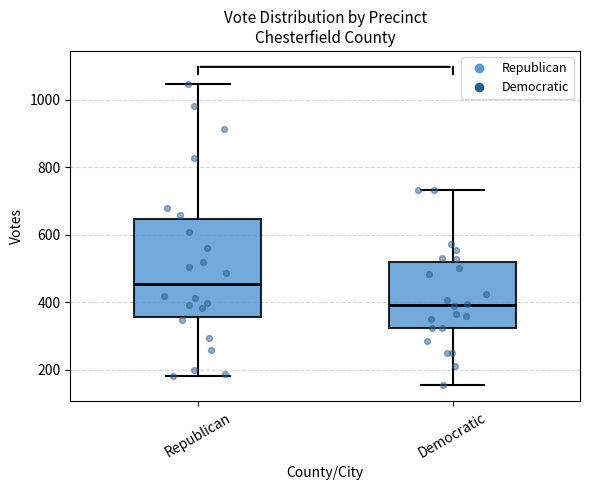

Where does the upper whisker of the box for Democratic end on the y-axis? The values are not printed on the chart, so give them approximately, as read against the axis.

740